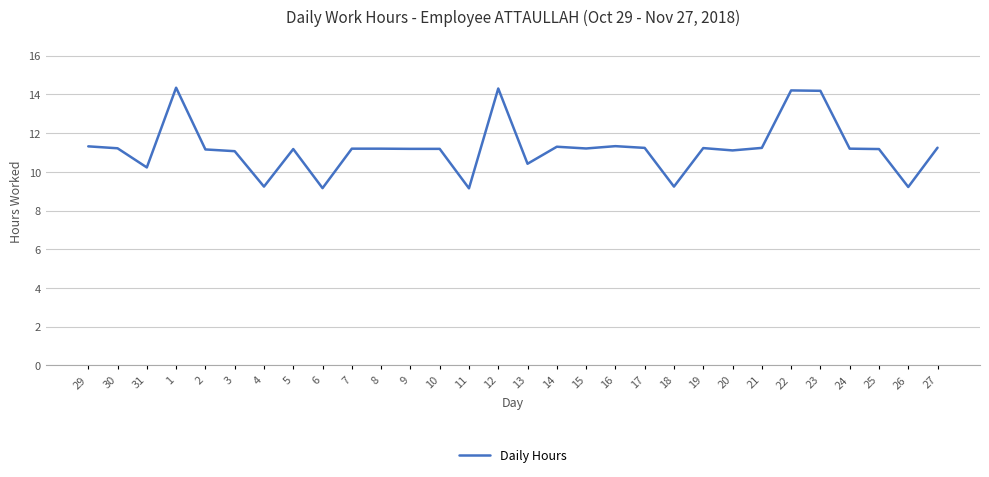

Does the chart have visible grid lines?

Yes